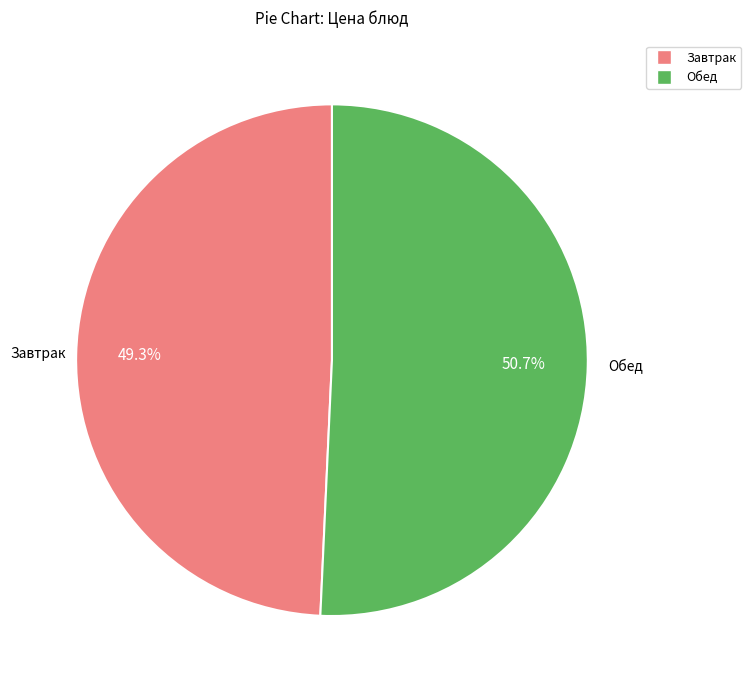

Does any single category account for the majority?

Yes